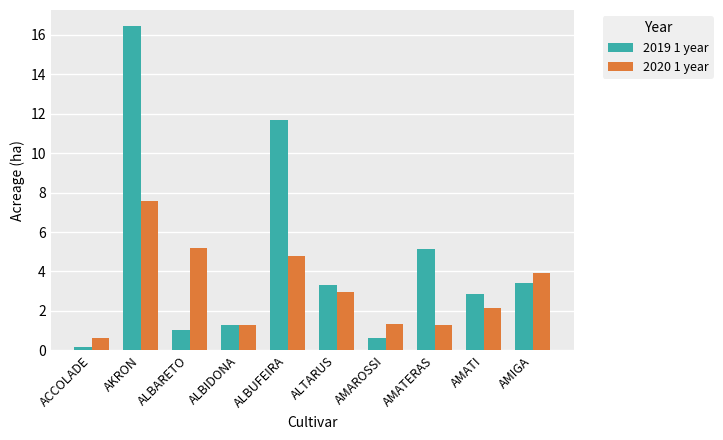

At AMAROSSI, list the series in order from largest to smallest.

2020 1 year, 2019 1 year